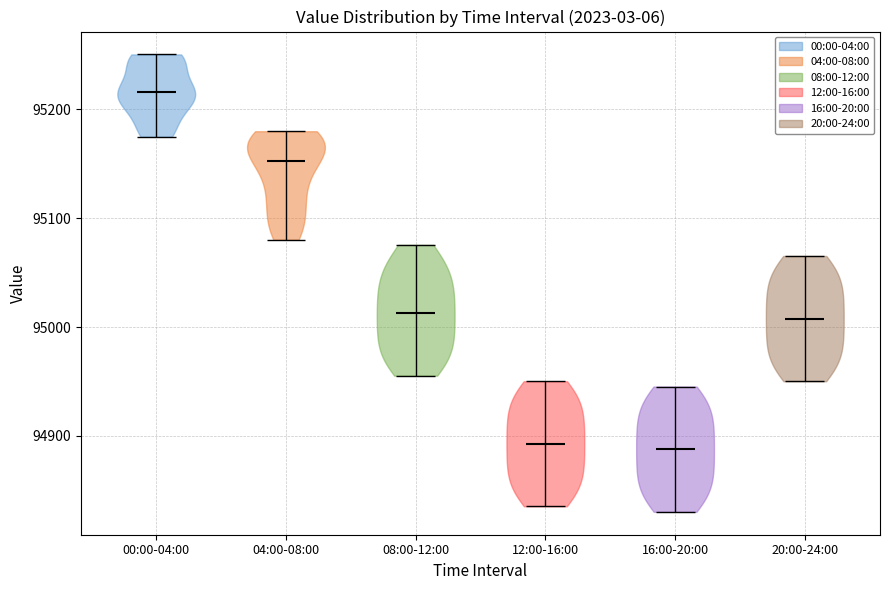

What is the lowest point the violin for 04:00-08:00 reaches on the y-axis? The values are not printed on the chart, so give them approximately, as read against the axis.

95080